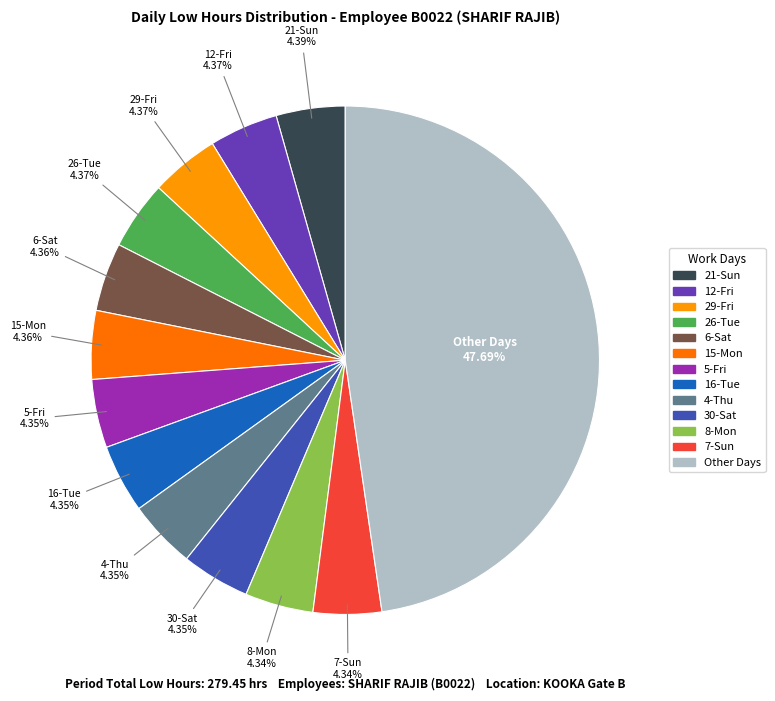

Is there a majority slice in this chart?

No